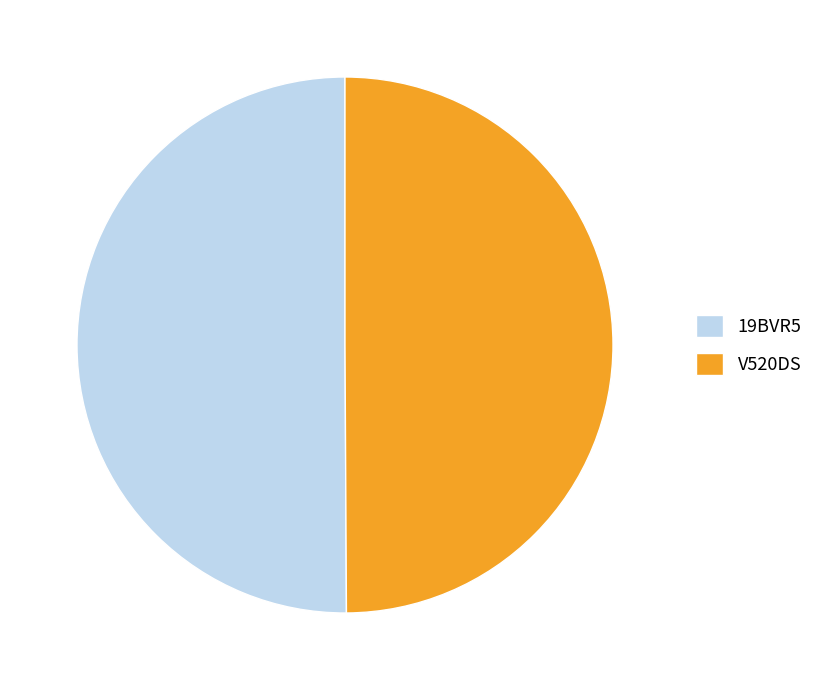

How many slices are in this pie chart?

2